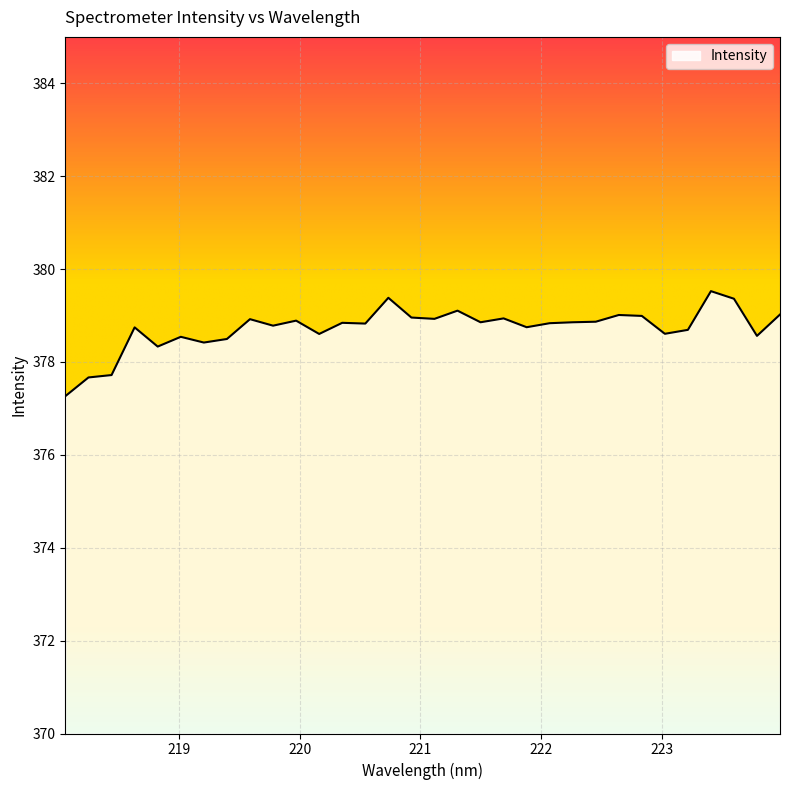

What is the sum of all values?

12119.3